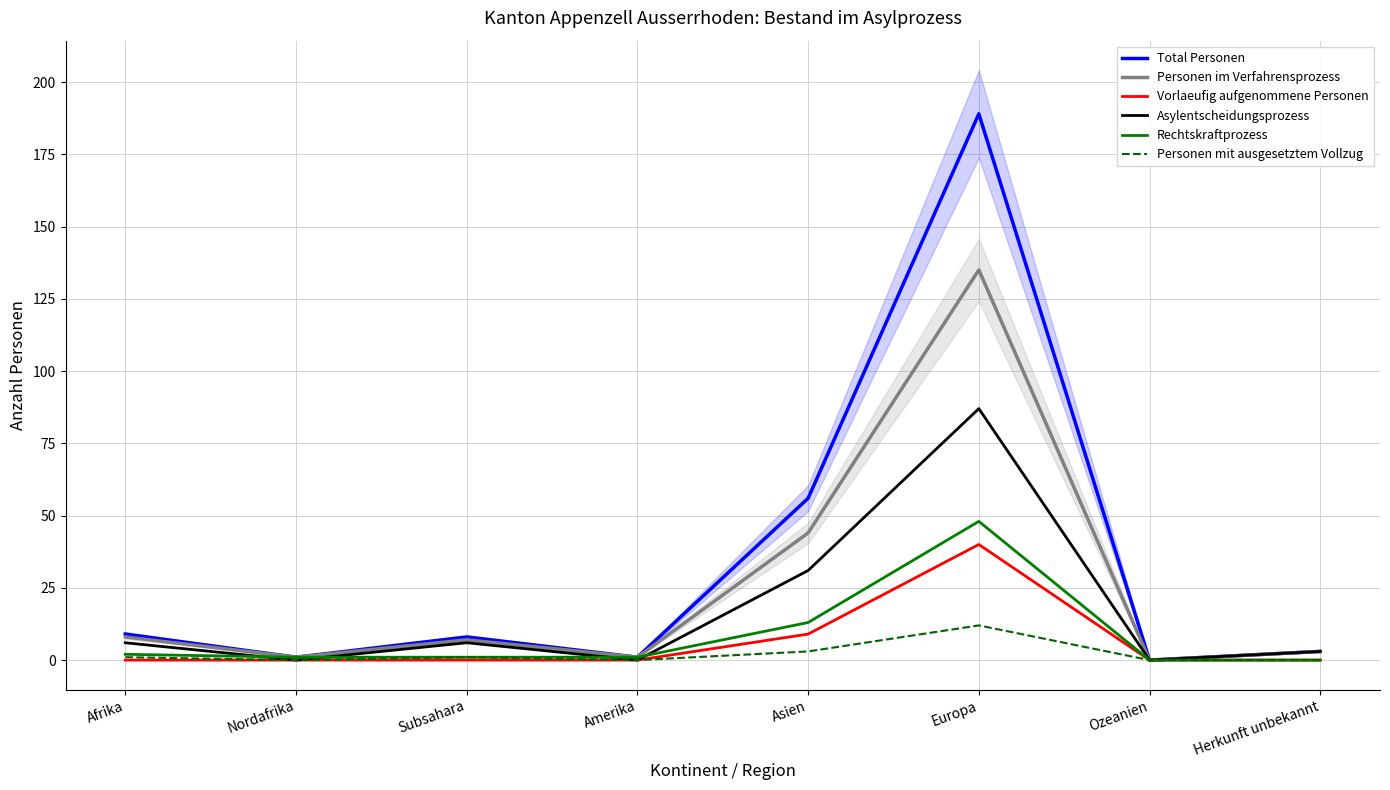

Which series has the largest total across all categories?

Total Personen